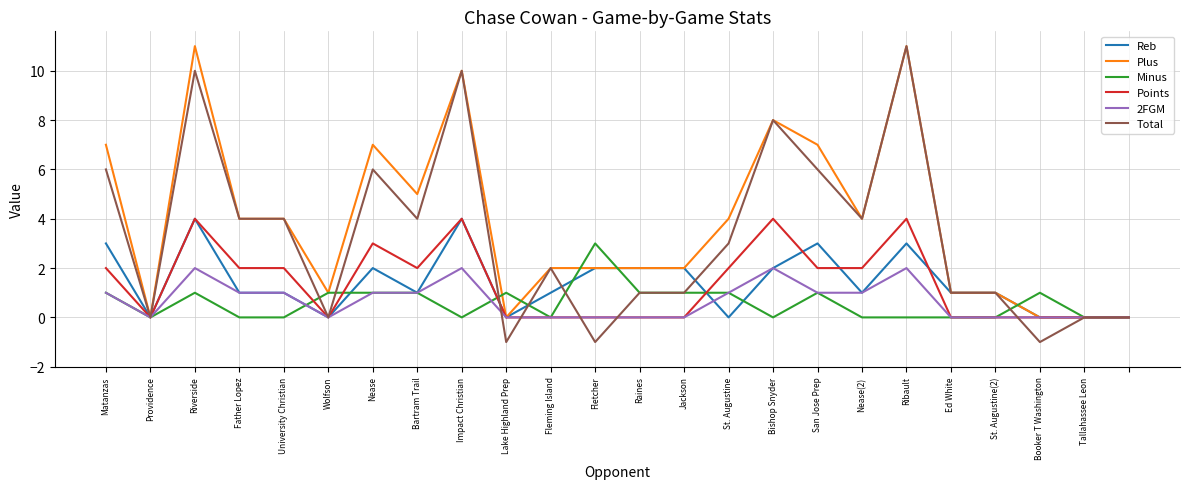

What is the greatest value displayed?

11